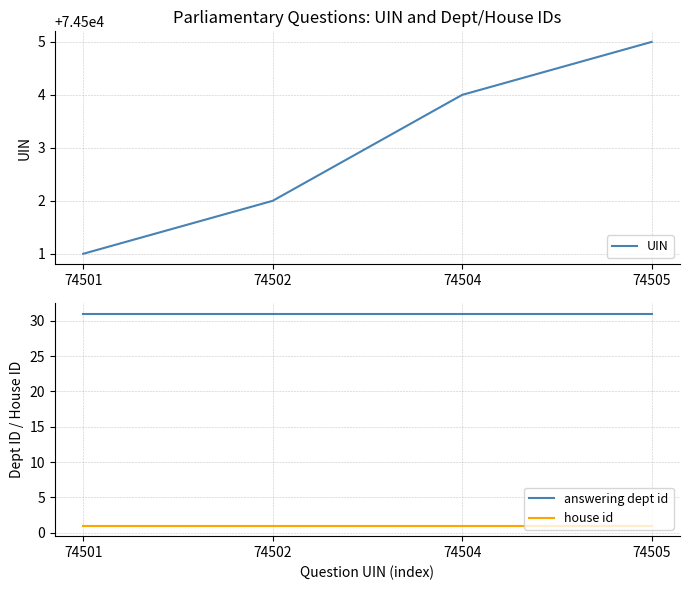

True or false: answering dept id and UIN intersect in this chart.

False